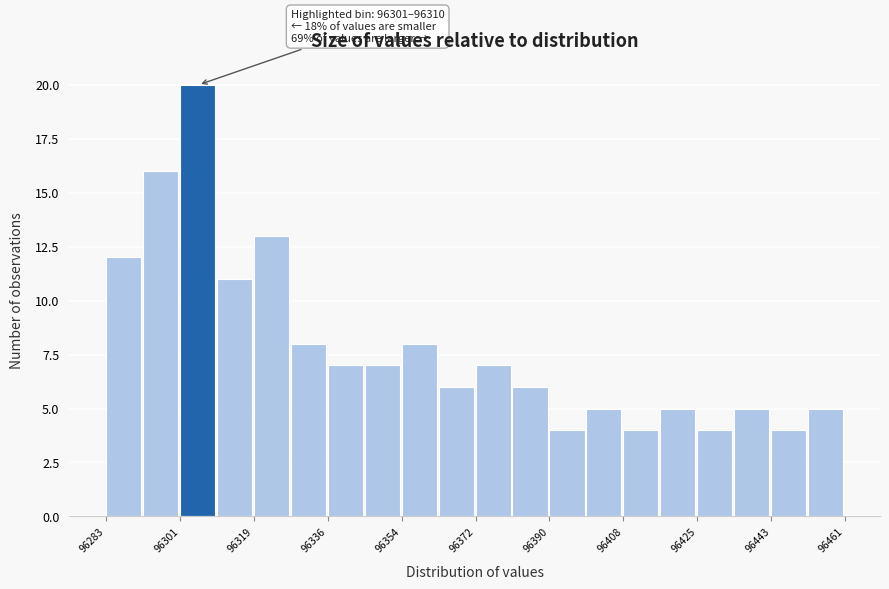

Which range on the x-axis has the tallest bar?

96300 to 96310